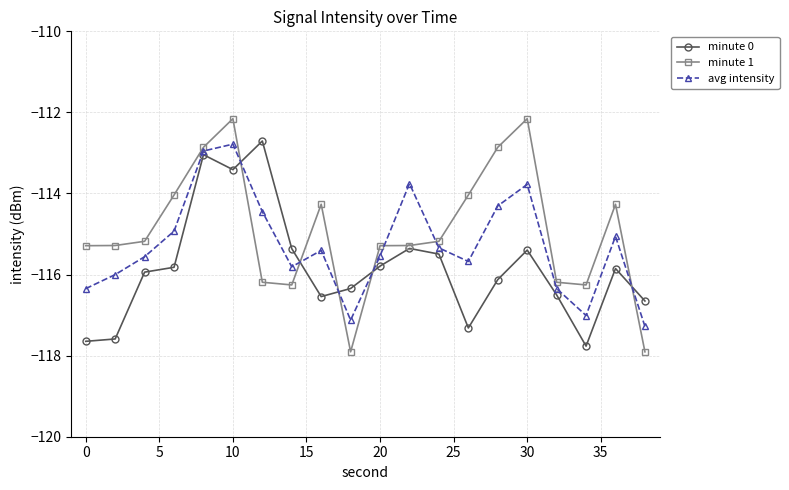

Which series has the widest spread of values?

minute 1